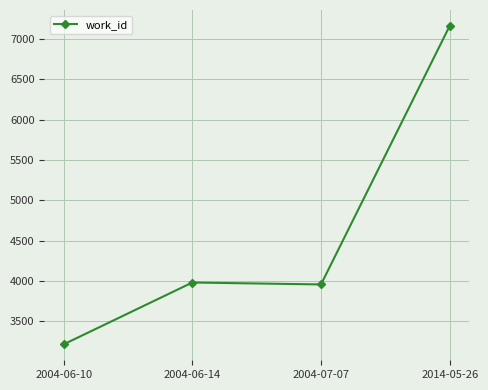

What is the label of the 3rd point from the left?

2004-07-07